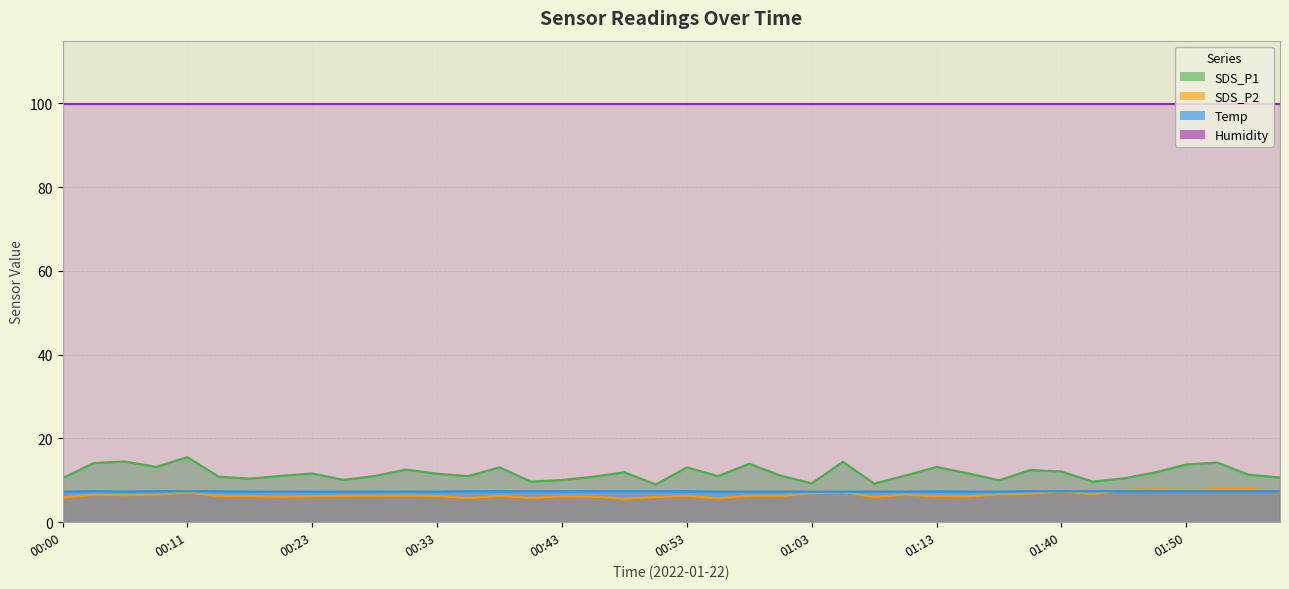

What is the lowest value of the SDS_P2 series?

5.6